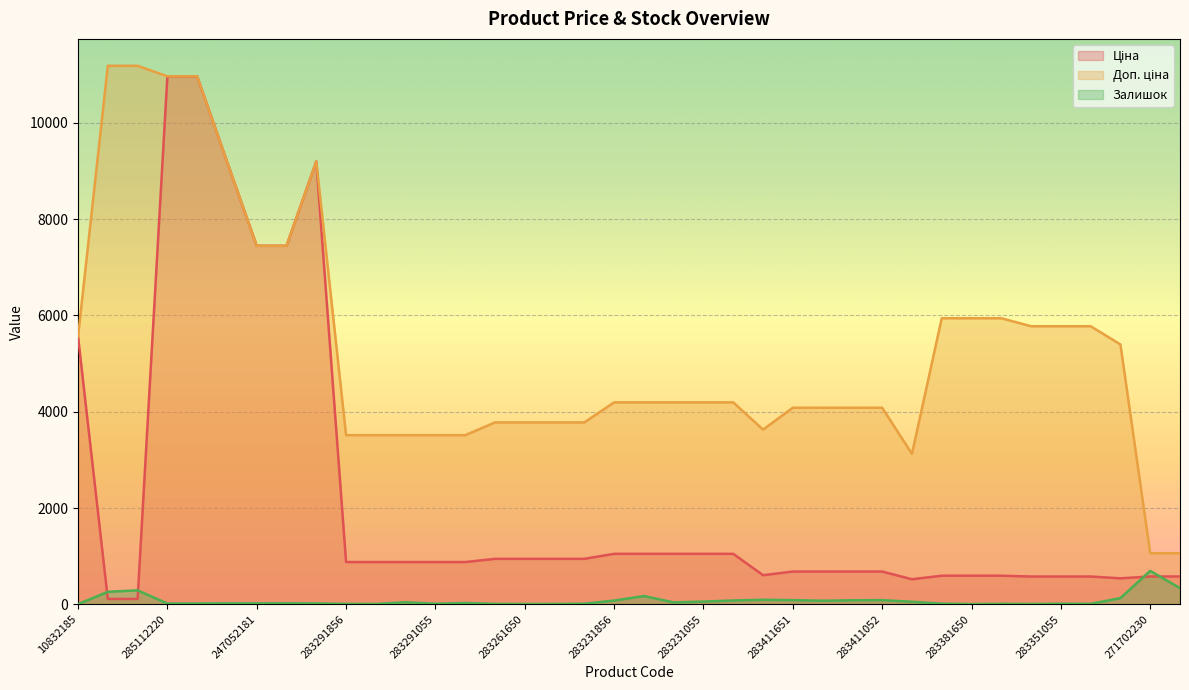

What is the spread (max minus min) of values at 247132180?

11070.2